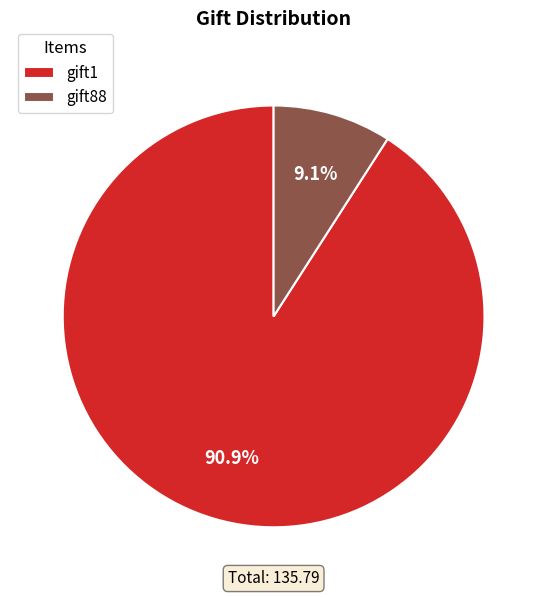

To the nearest percent, what portion does gift1 represent?

91%